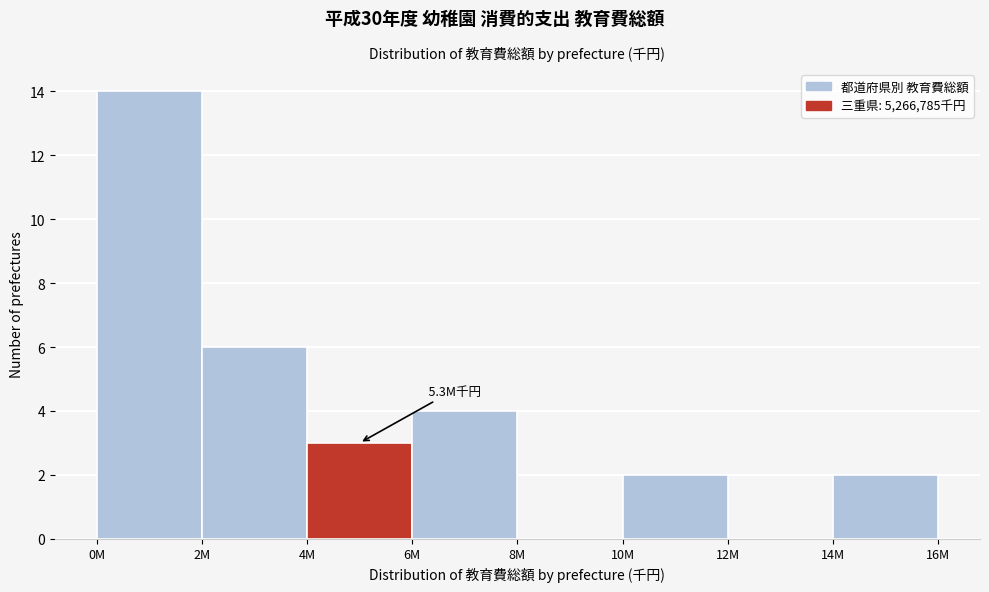

Reading left to right, list all the values displayed in this chart.

0M=14	2M=6	4M=3	6M=4	8M=0	10M=2	12M=0	14M=2